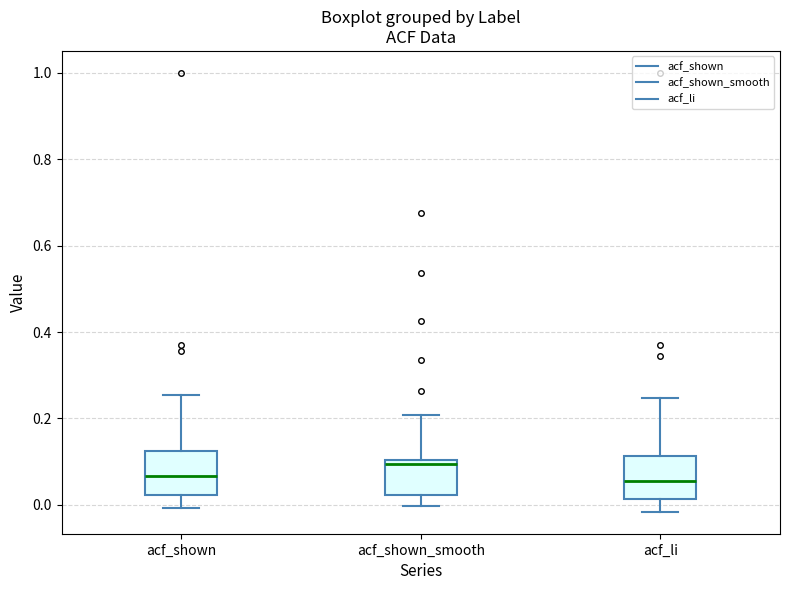

Reading left to right, transcribe this box plot: for each box, give where its median line is, the range the box spans, and where its two whiskers end, as read against the y-axis. The values are not printed on the chart, so give them approximately, as read against the axis.

acf_shown: median 0.06, box 0.02 to 0.12, whiskers 0.00 to 0.26
acf_shown_smooth: median 0.10 (just below the box's upper edge), box 0.02 to 0.10, whiskers 0.00 to 0.20
acf_li: median 0.06, box 0.02 to 0.12, whiskers -0.02 to 0.24